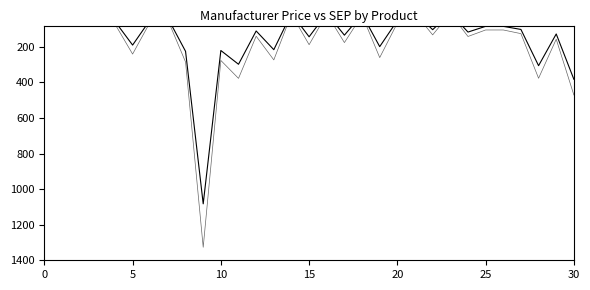

Which label corresponds to the smallest value in the chart?

15